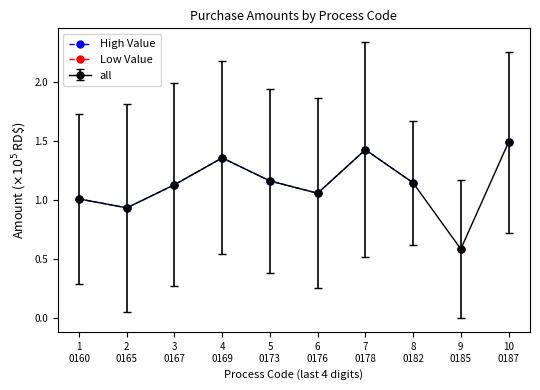

True or false: Low Value and High Value intersect in this chart.

False